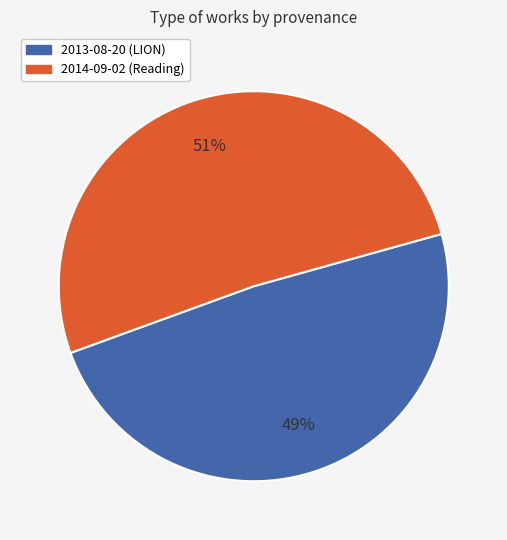

Which has a higher value, 2013-08-20 (LION) or 2014-09-02 (Reading)?

2014-09-02 (Reading)